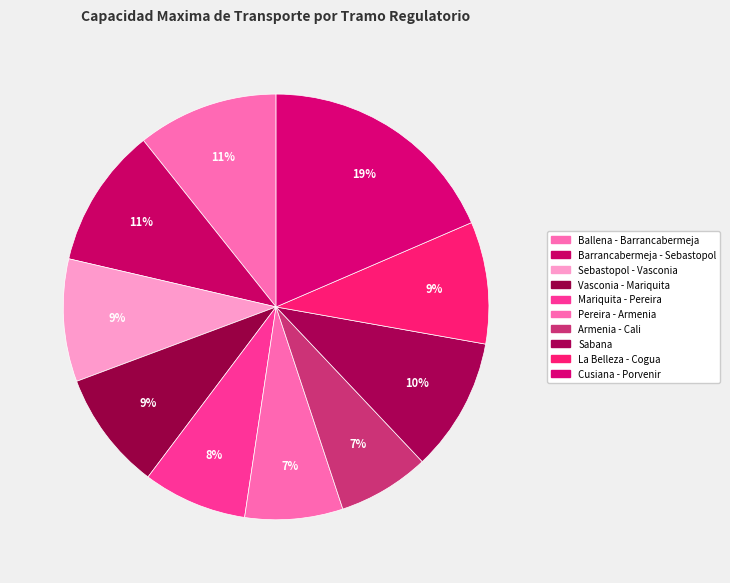

The Ballena - Barrancabermeja slice represents 11% of the pie. True or false?

True